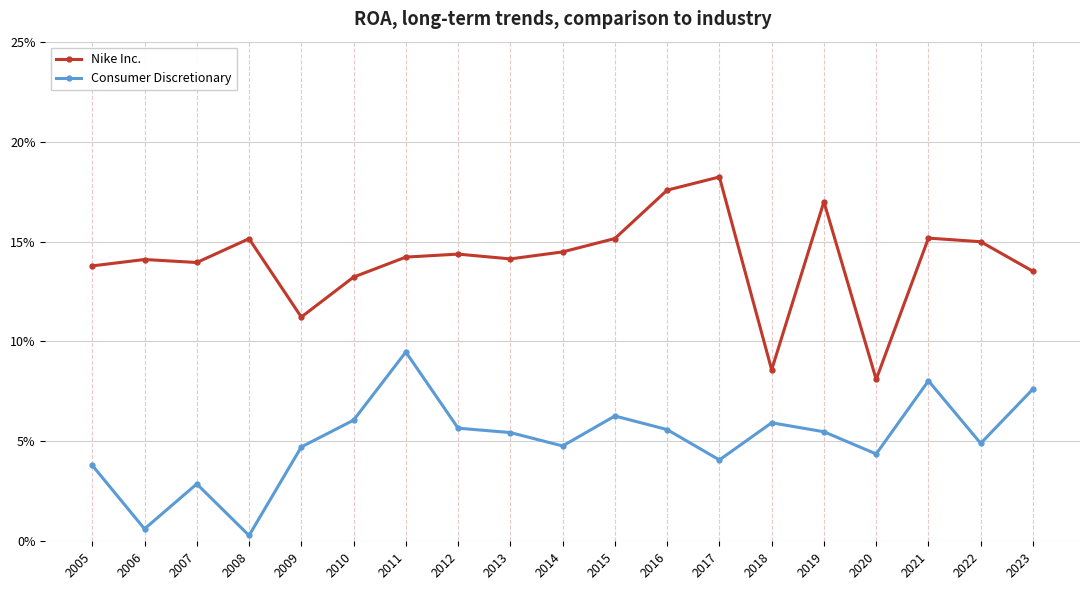

What are all the series names shown in the legend?

Nike Inc., Consumer Discretionary